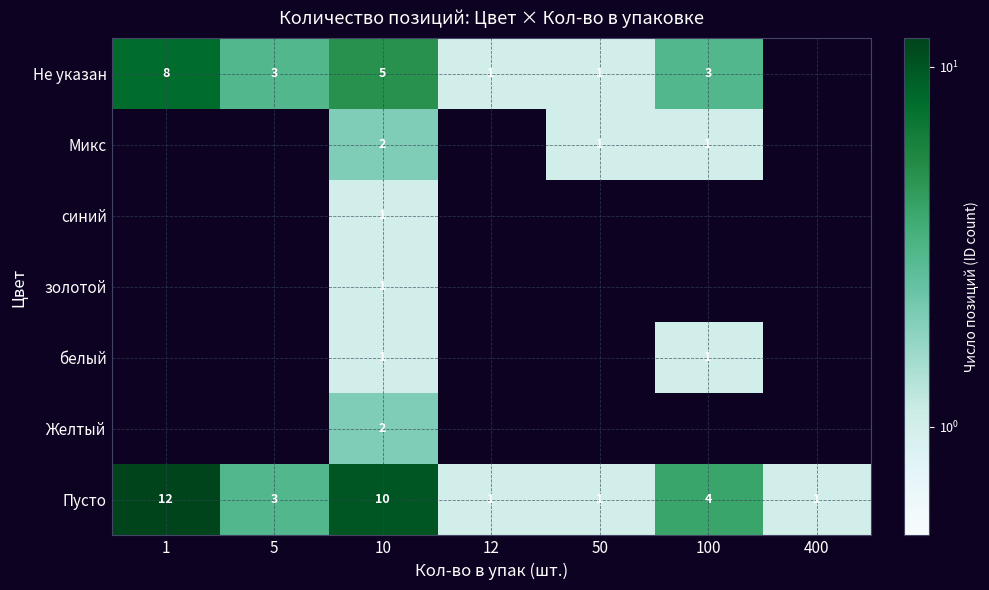

Which has a higher value, 100 or 50?

100